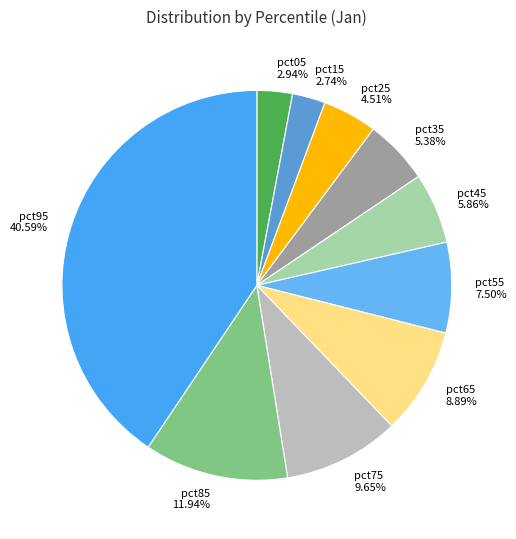

The pct45 slice represents 6% of the pie. True or false?

True